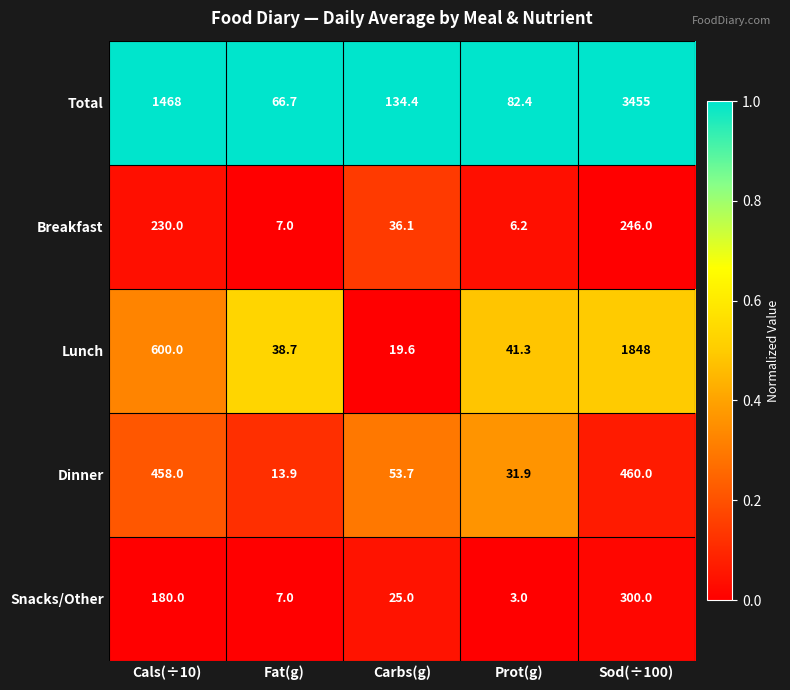

What is the difference between the maximum and minimum values in the Breakfast series?

239.8